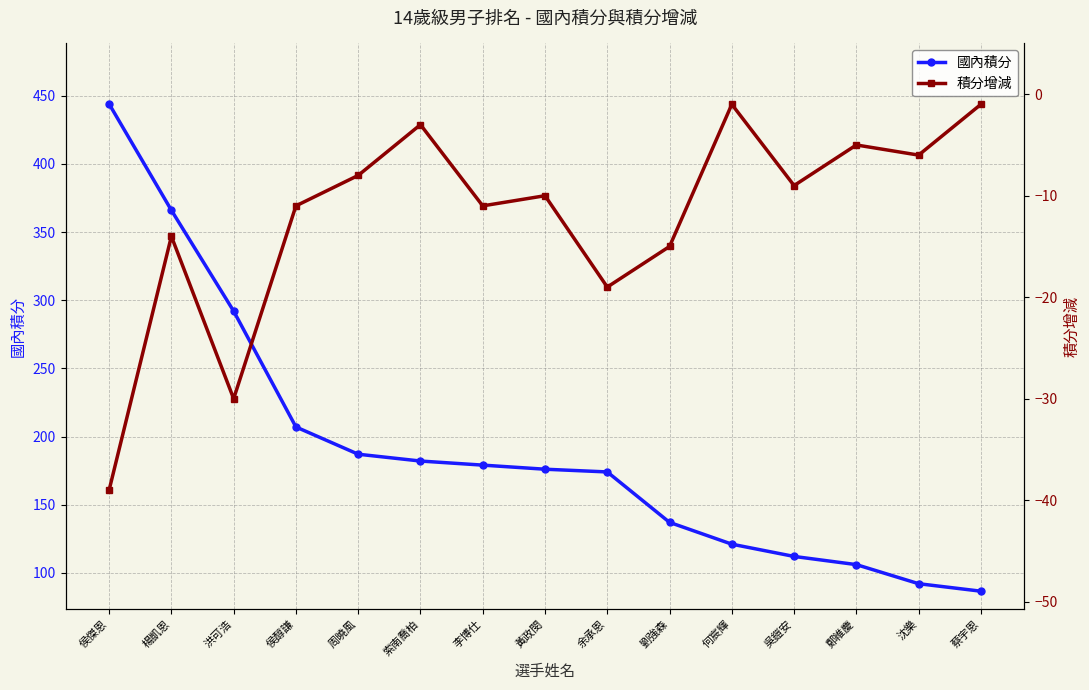

The 國內積分 series shows 90.6 at 劉強森. True or false?

False